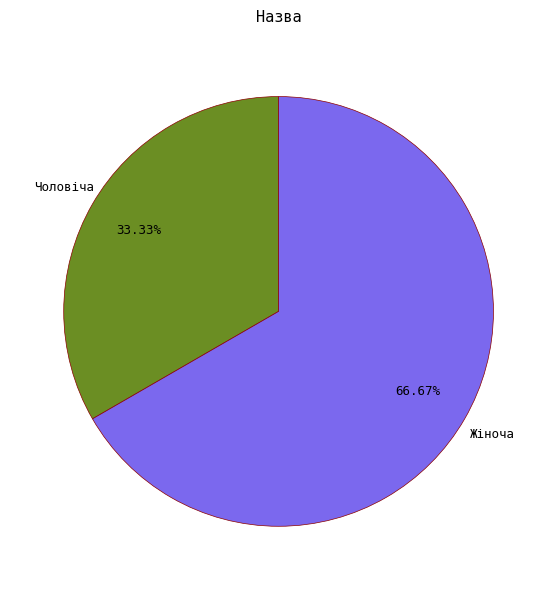

Which category has the smallest portion of the pie?

Чоловіча